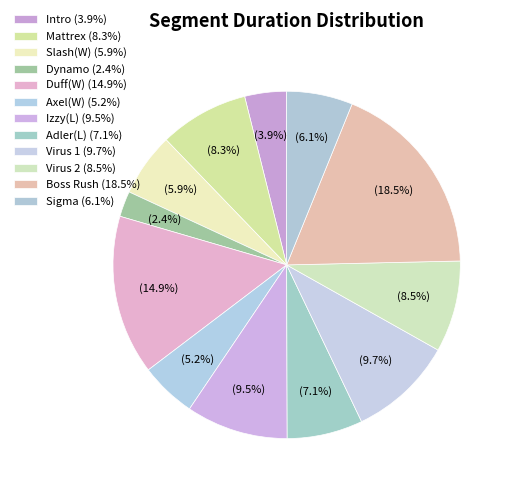

How many slices are in this pie chart?

12